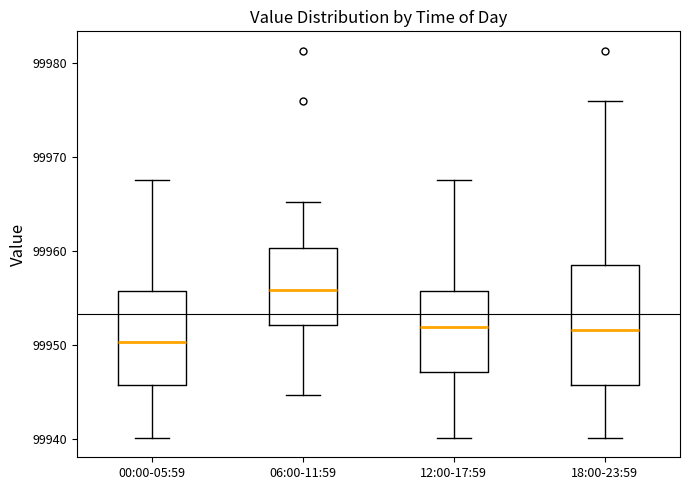

Reading left to right, transcribe this box plot: for each box, give where its median line is, the range the box spans, and where its two whiskers end, as read against the y-axis. The values are not printed on the chart, so give them approximately, as read against the axis.

00:00-05:59: median 99950, box 99946 to 99956, whiskers 99940 to 99968
06:00-11:59: median 99956, box 99952 to 99960, whiskers 99945 to 99965
12:00-17:59: median 99952, box 99947 to 99956, whiskers 99940 to 99968
18:00-23:59: median 99952, box 99946 to 99959, whiskers 99940 to 99976